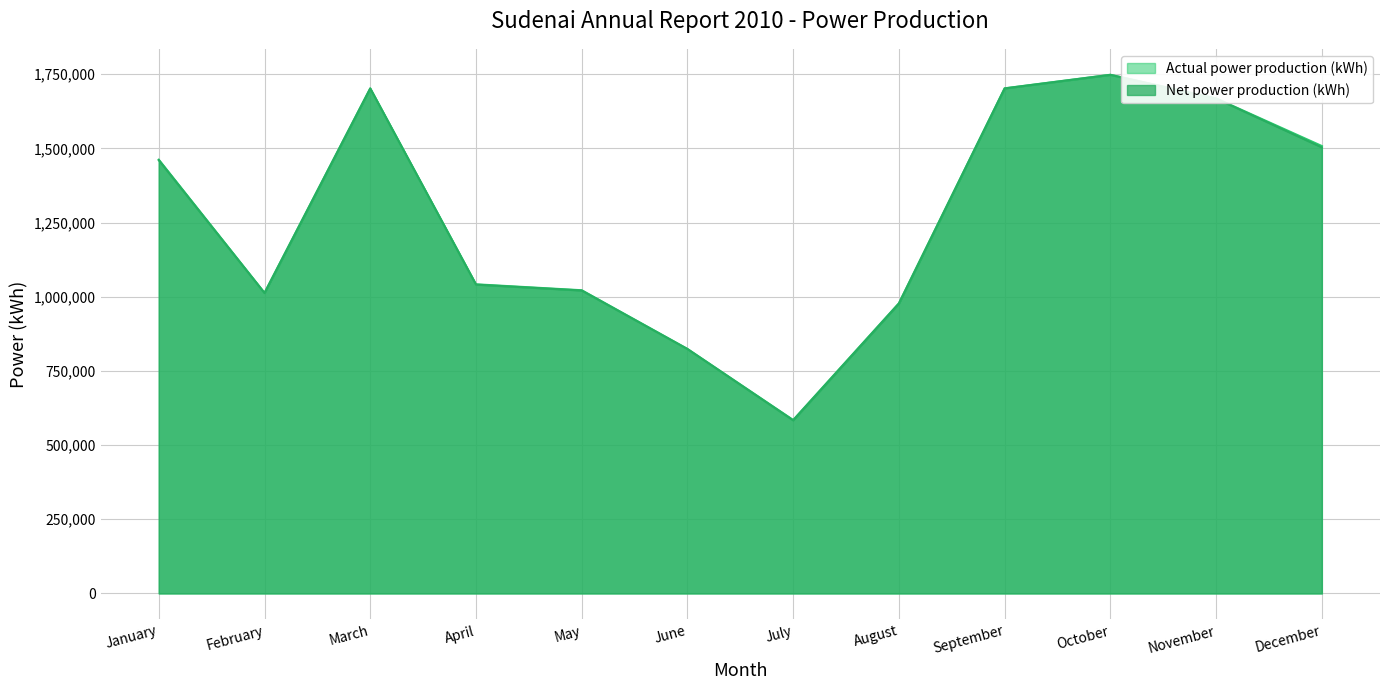

How many lines are shown in the chart?

2